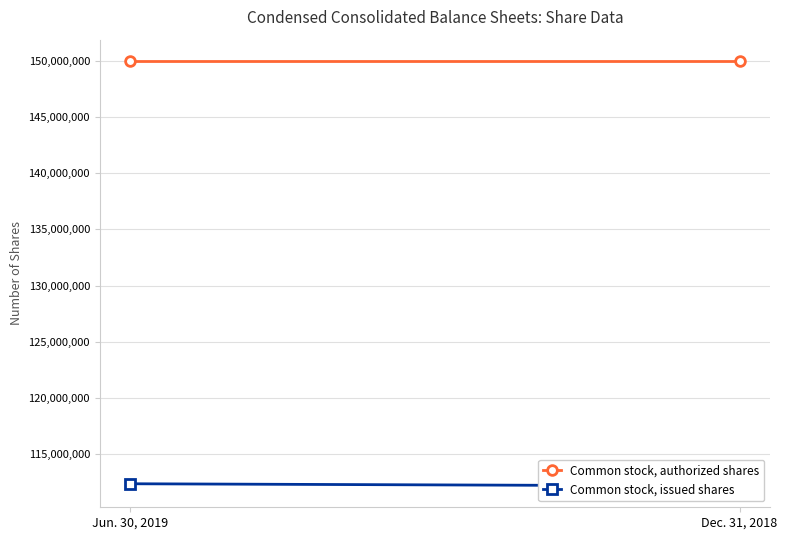

Which category has the lowest value across all series?

Dec. 31, 2018